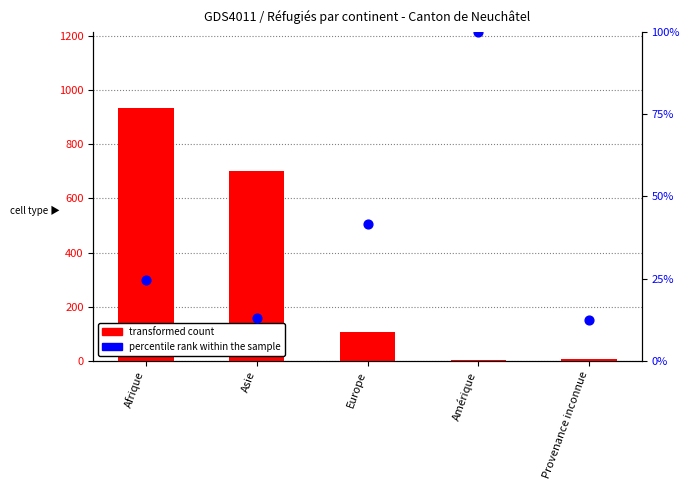

Which series contains the lowest Y value?

transformed count